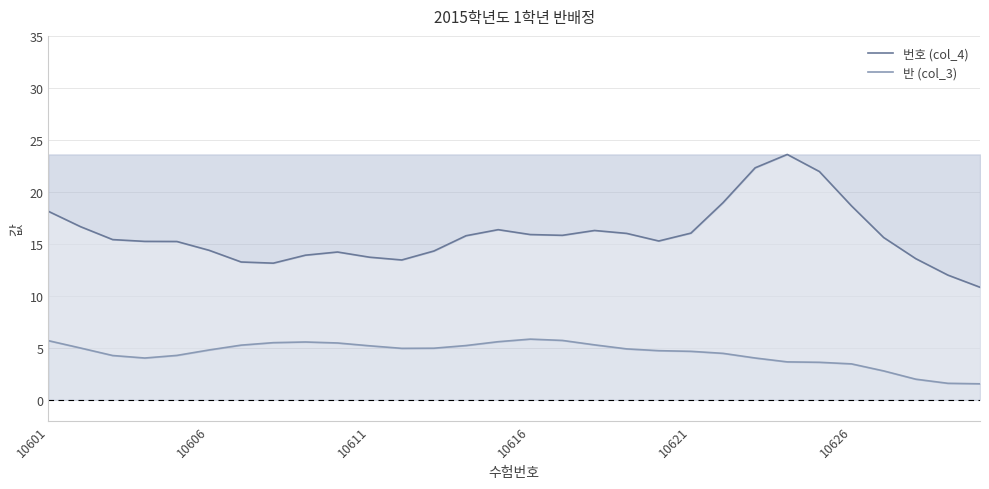

Is it true that 반 (col_3) equals 1.5 at 10616?

False